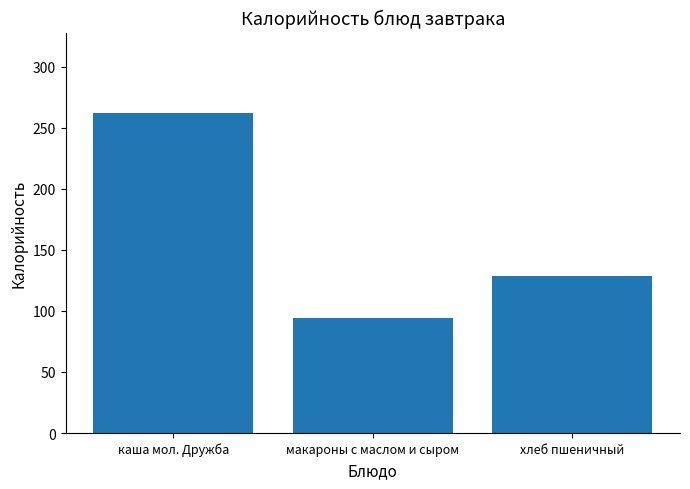

List the labels in order of value, smallest first.

макароны с маслом и сыром, хлеб пшеничный, каша мол. Дружба